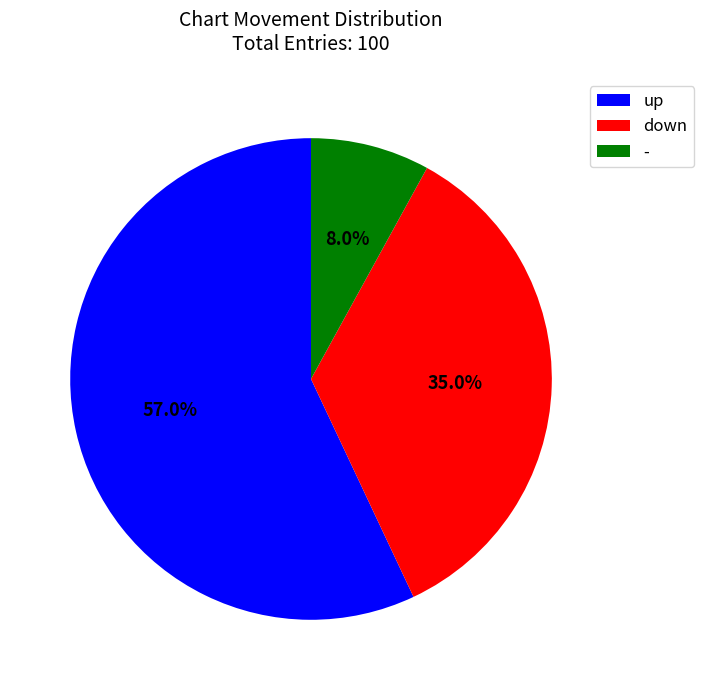

What percentage is the - slice, to the nearest percent?

8%